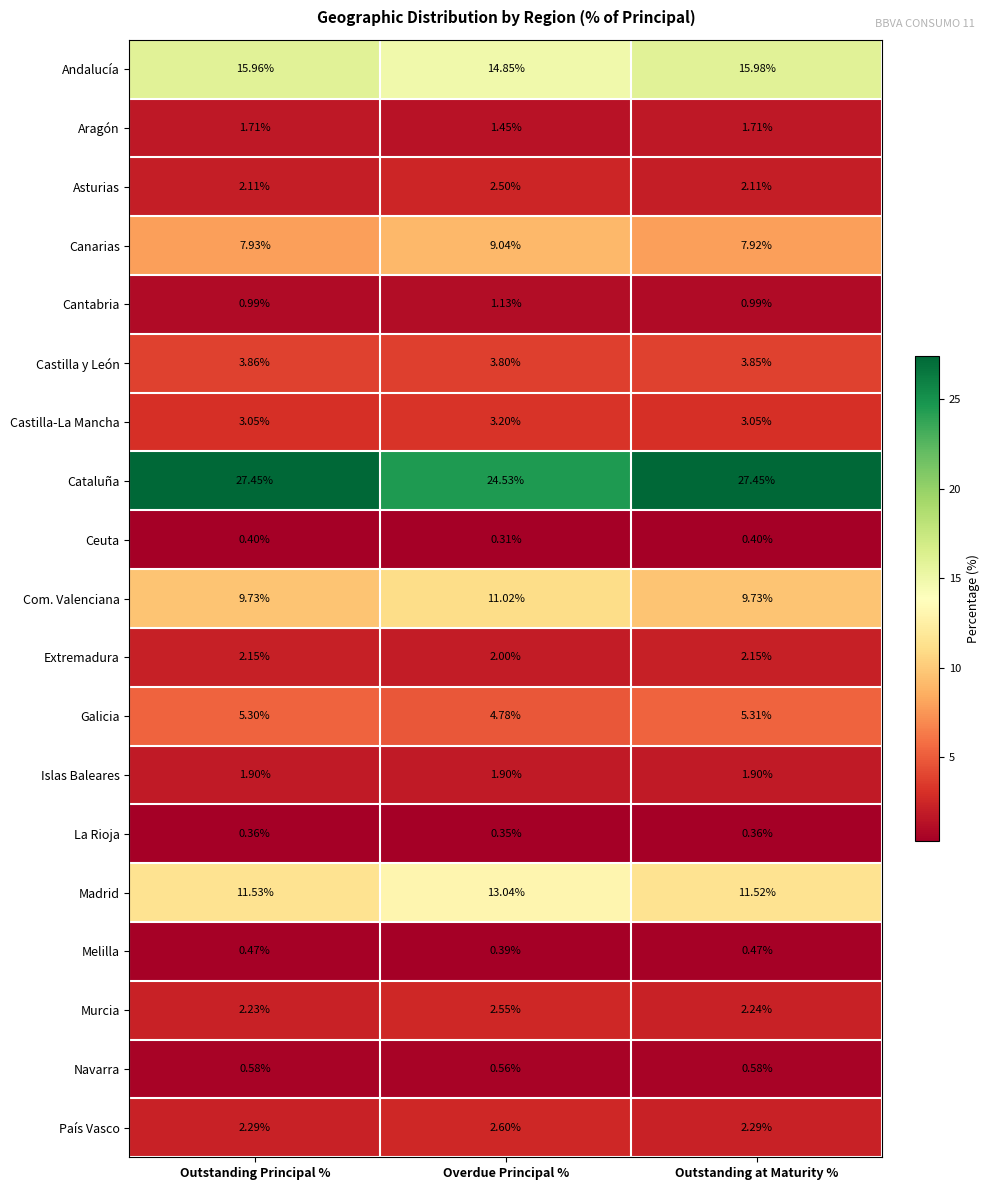

Which category has the lowest value in the Cataluña series?

Overdue Principal %